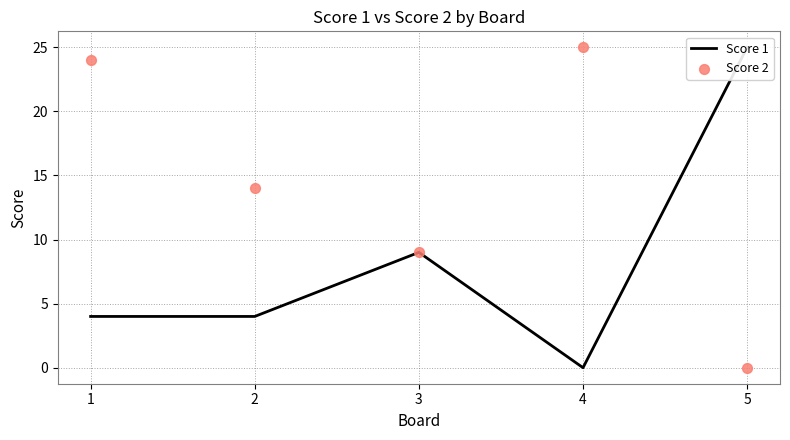

Which series has the largest Y range (max minus min)?

Score 1